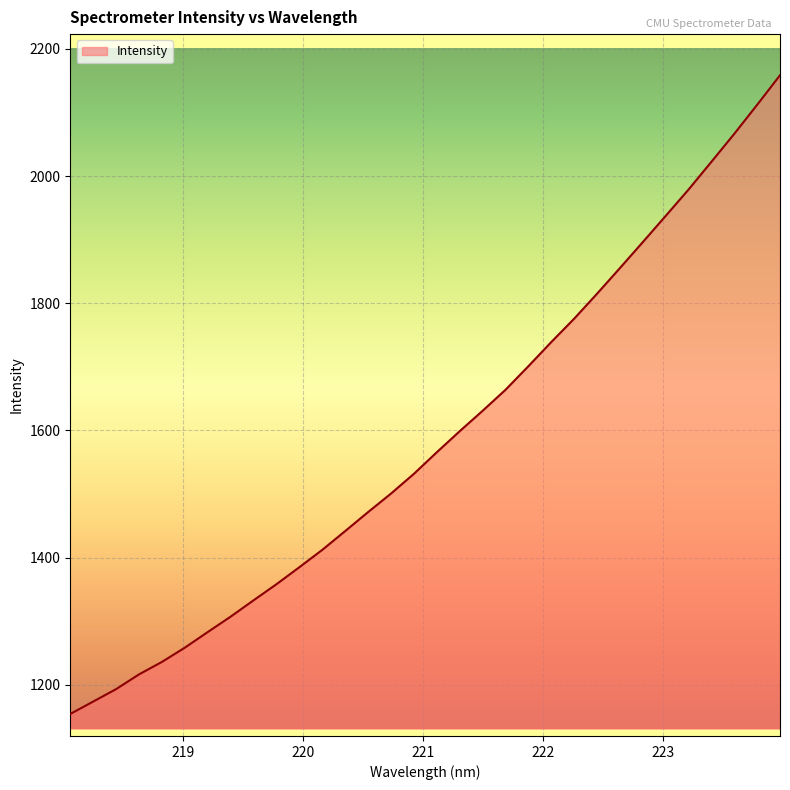

What is the smallest value displayed?

1153.9